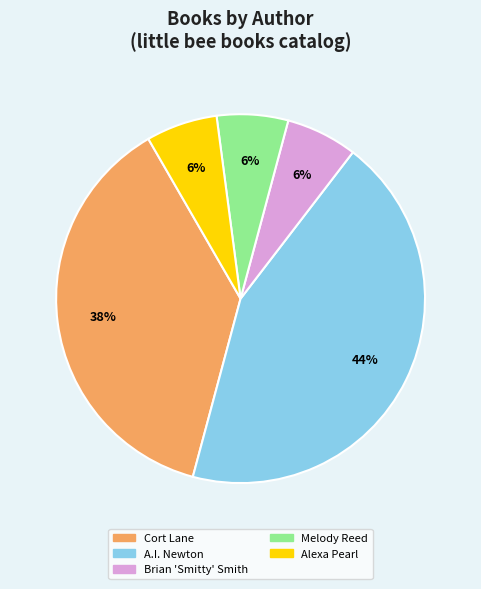

Do Cort Lane and Brian 'Smitty' Smith together represent more than half of the pie?

No